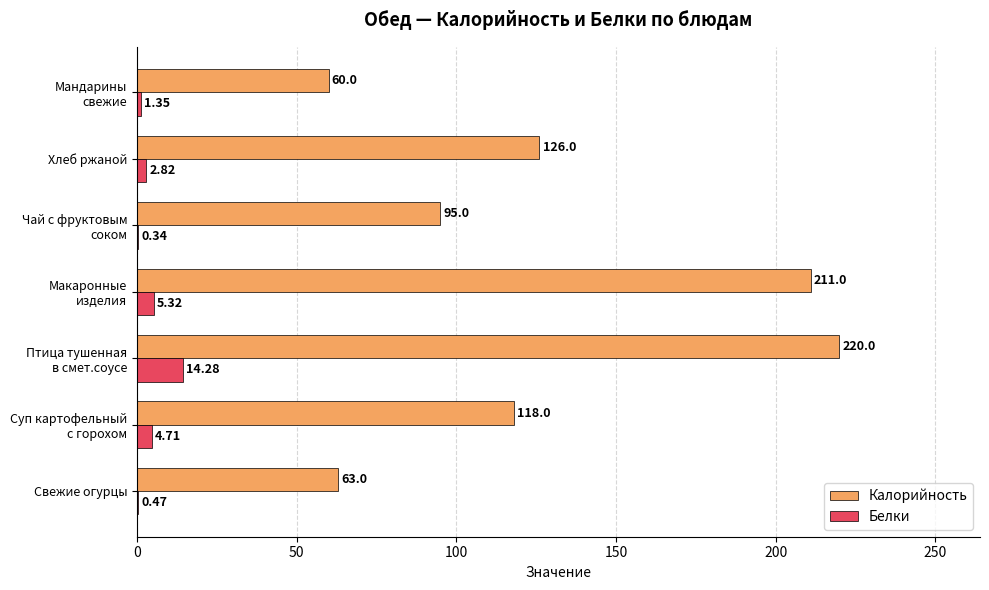

What are all the series names shown in the legend?

Калорийность, Белки